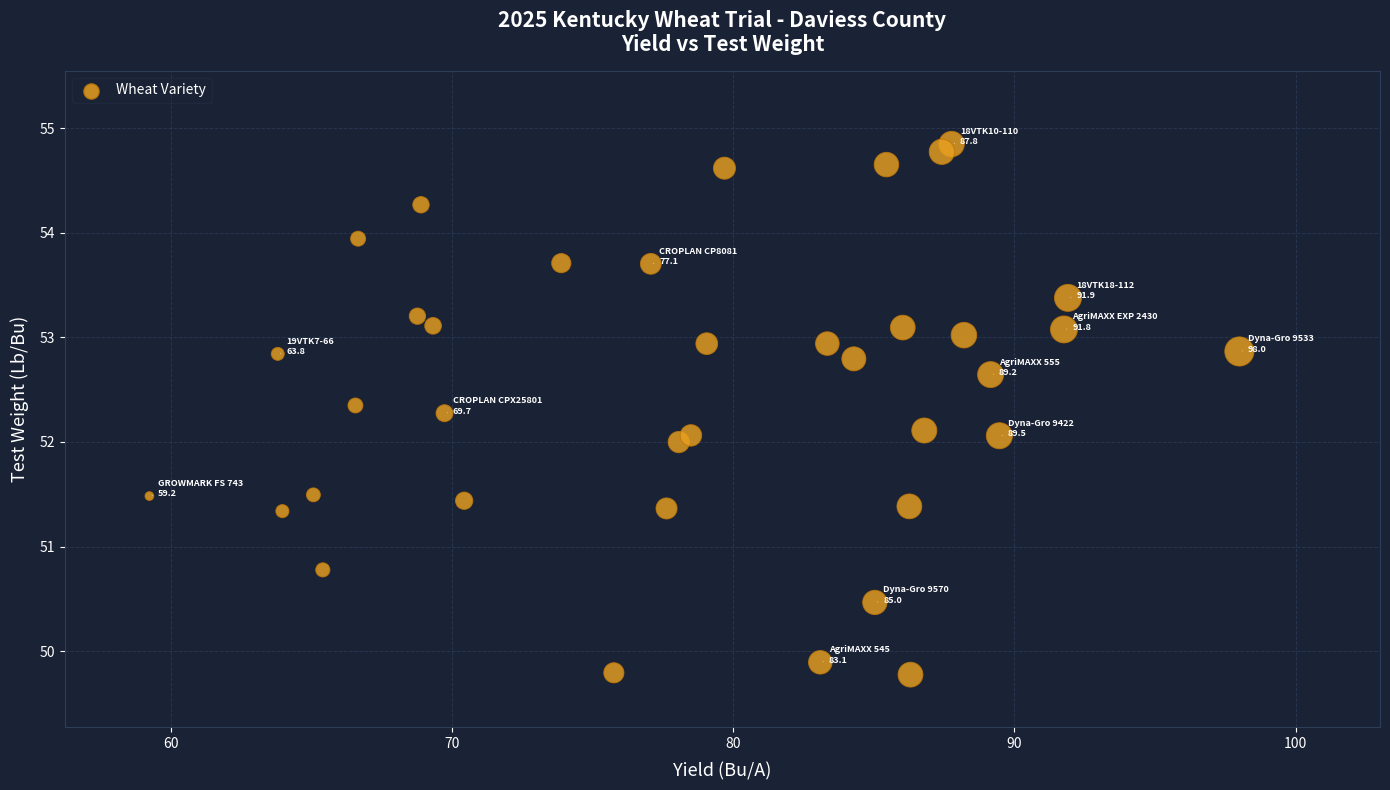

What is the range of X values (max minus min)?

38.8